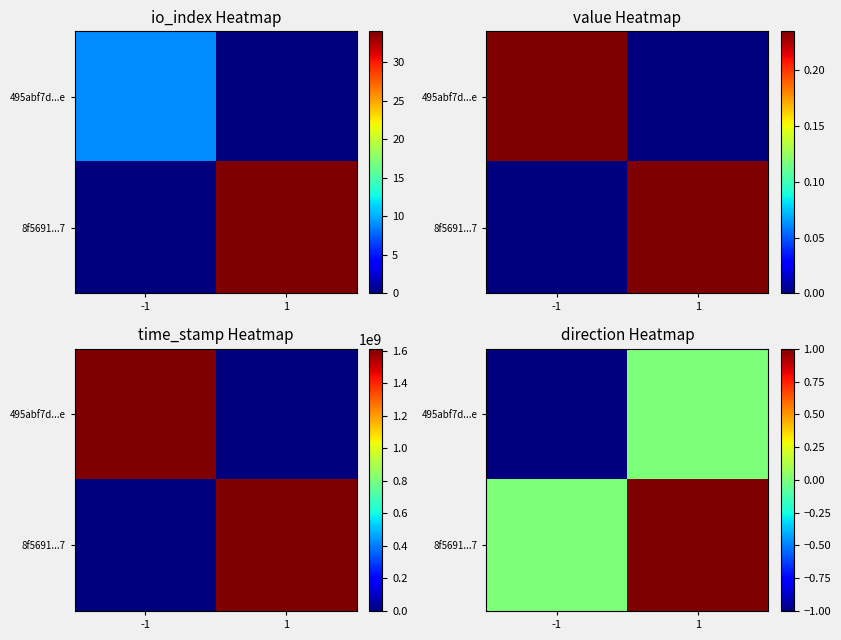

The value of 8f5691...7 at -1 is 0. True or false?

True